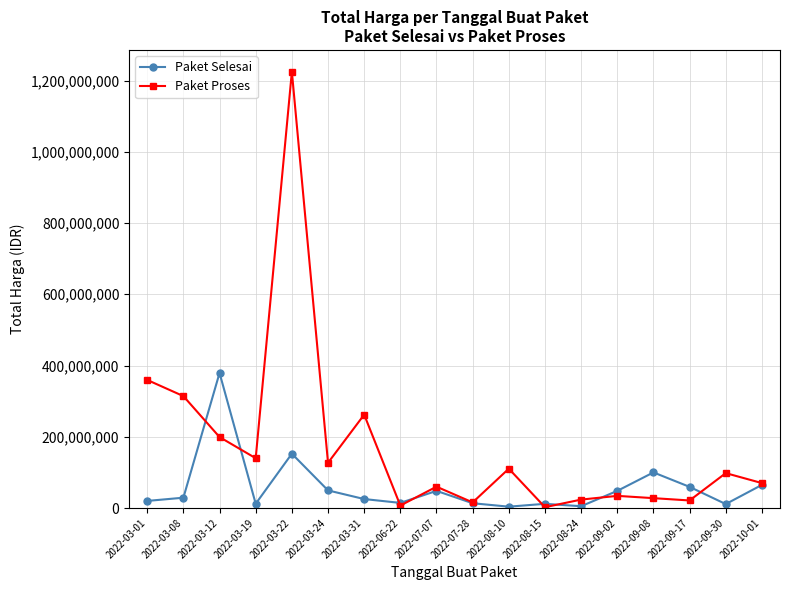

Between 2022-08-24 and 2022-10-01, which series saw the biggest shift?

Paket Selesai